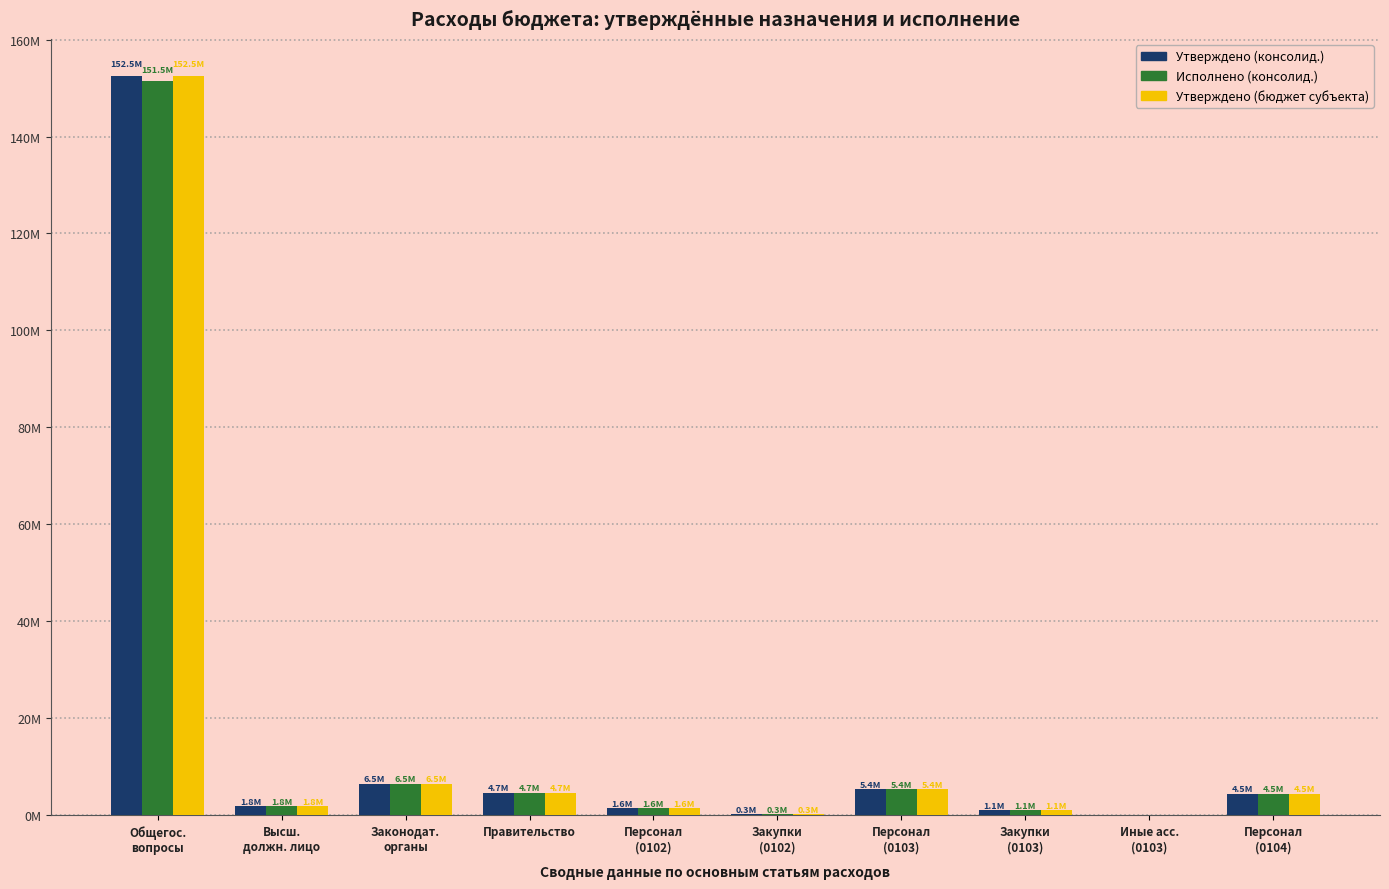

What is the value of the Утверждено (бюджет субъекта) bar at the 7th from the left?

5411756.0